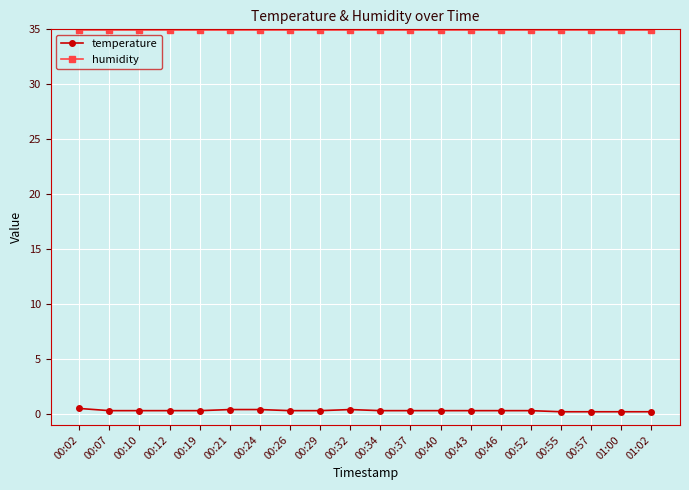

True or false: humidity has a value of 35.0 at 00:43.

True